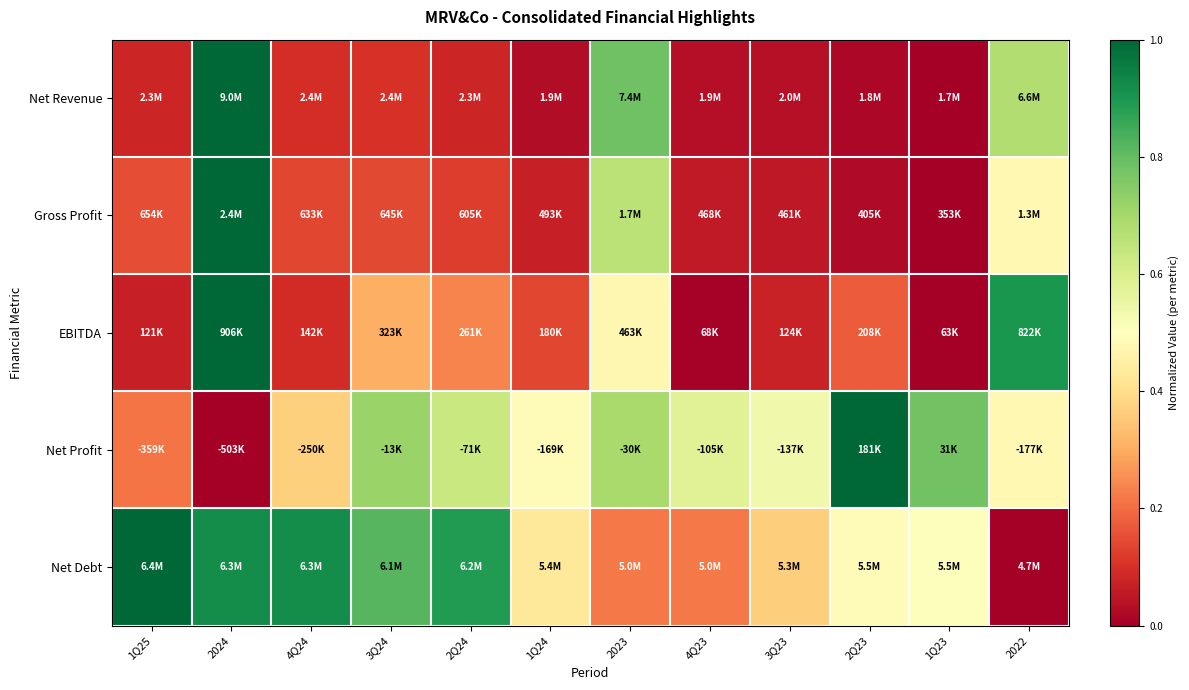

What is the spread (max minus min) of values at 3Q23?

0.5